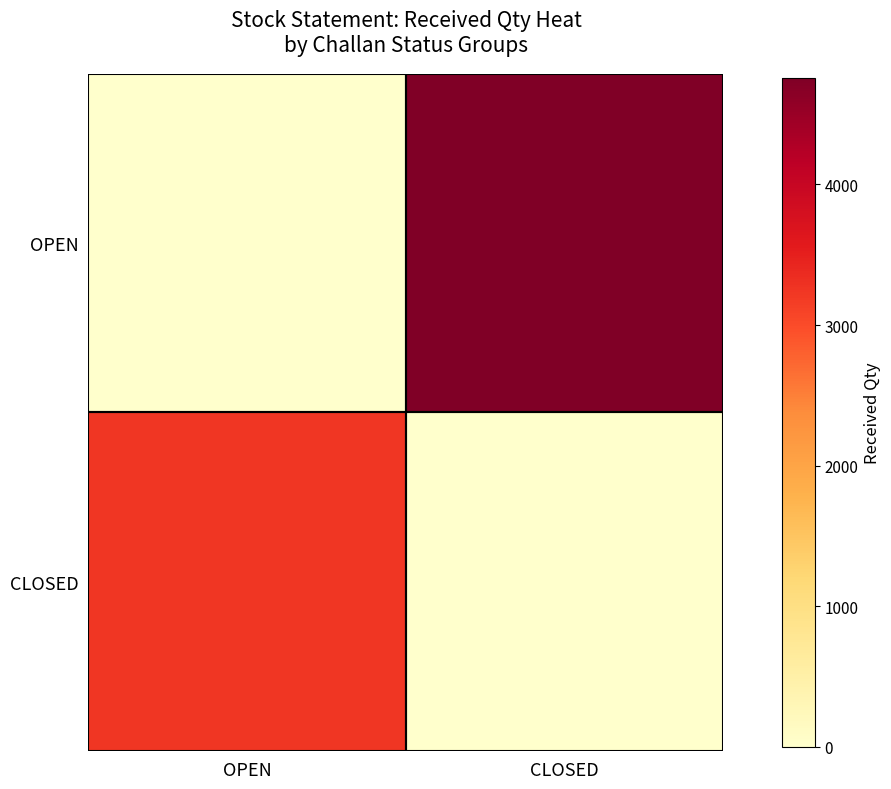

How many categories are shown in the chart?

2